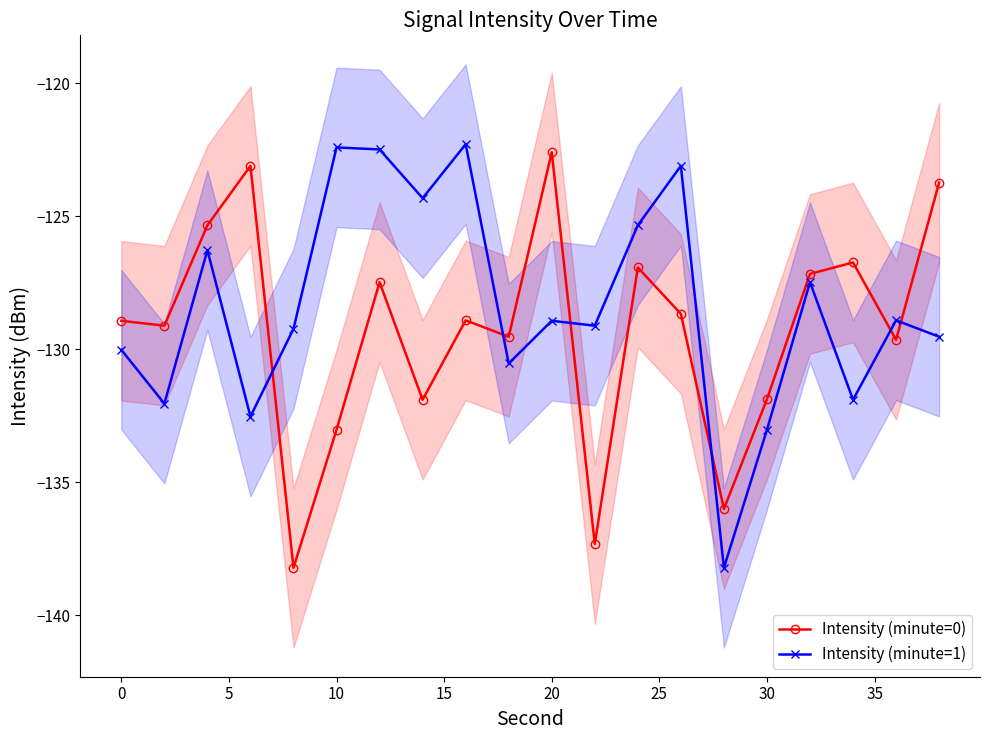

True or false: Intensity (minute=1) and Intensity (minute=0) intersect in this chart.

True